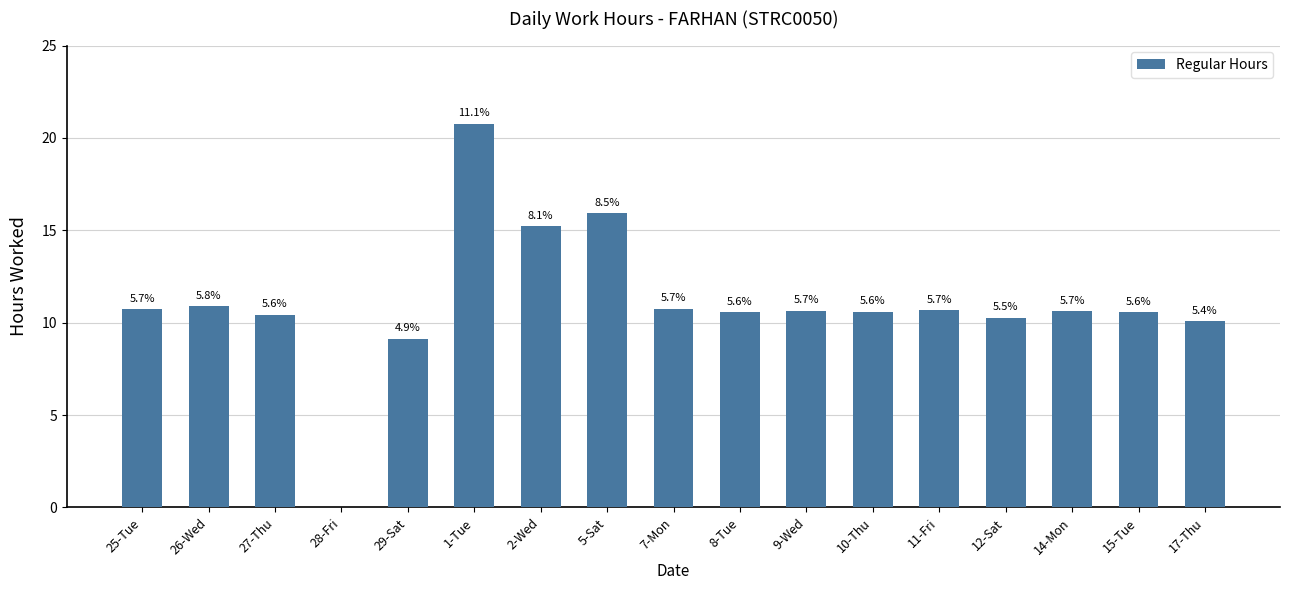

Are the bars horizontal?

No